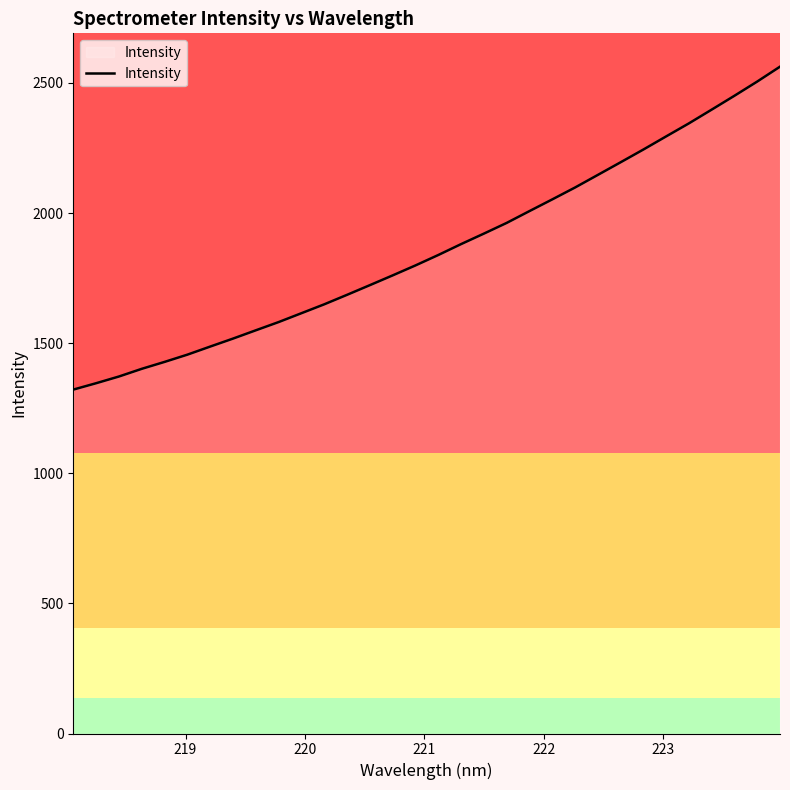

What is the maximum value shown in the chart?

2562.4